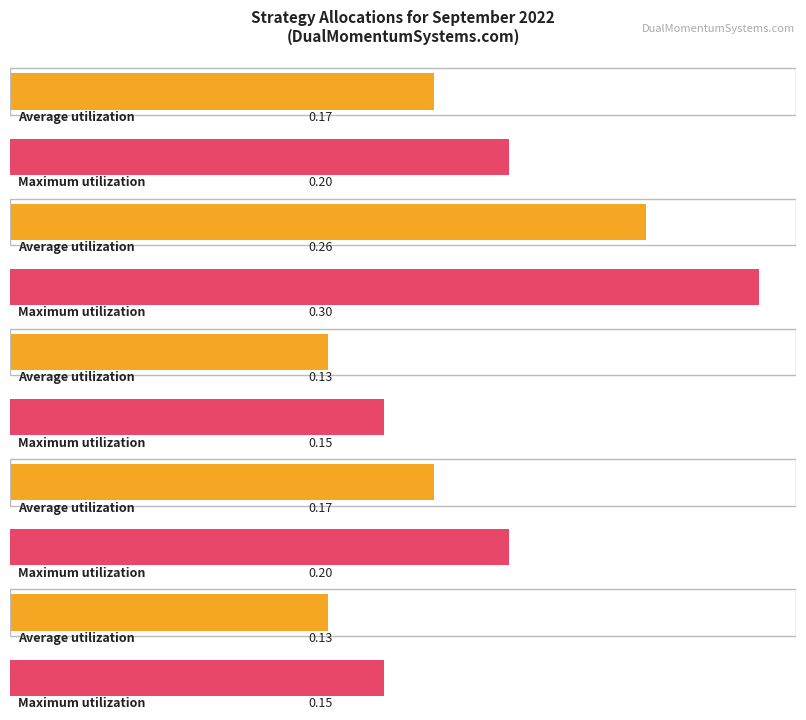

How many distinct data groups are displayed?

2